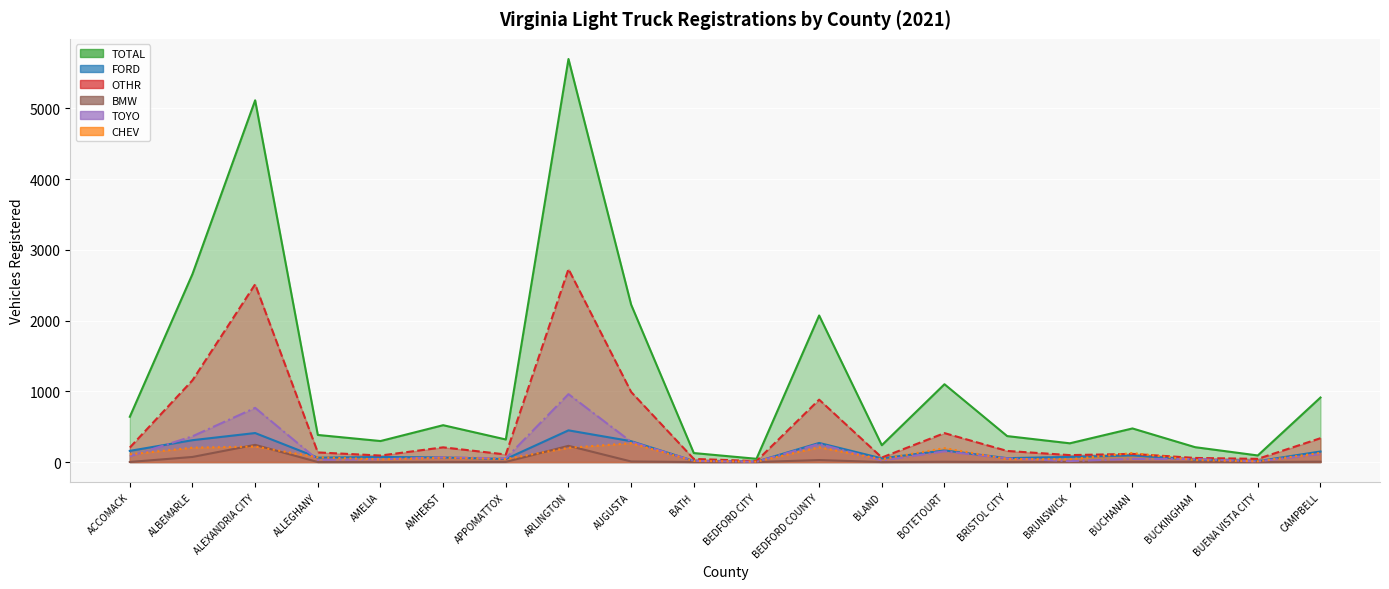

Does the chart display data point markers on the line(s)?

No